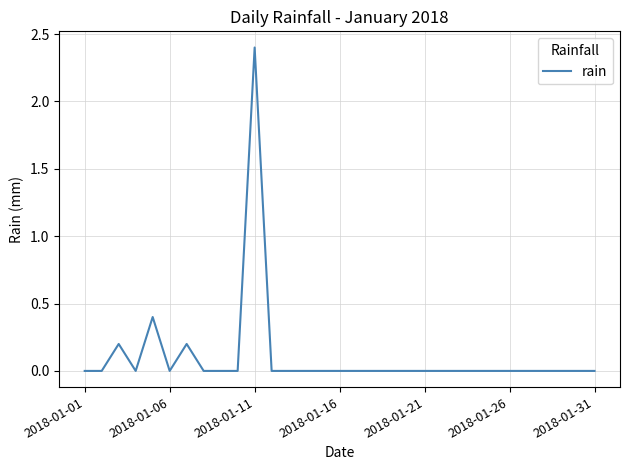

Is this an area chart (filled region under the line)?

No